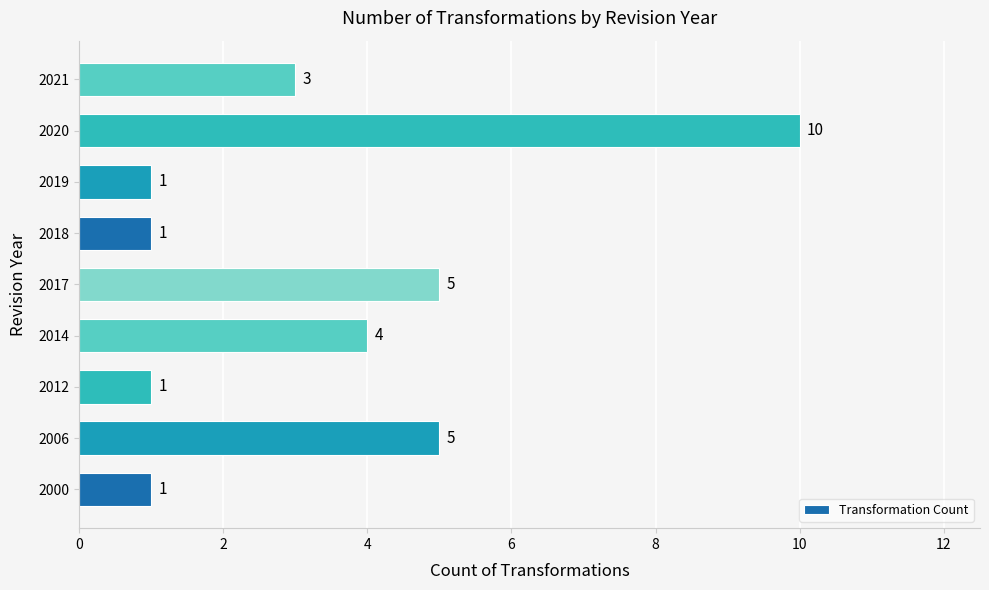

What is the sum of all values?

31